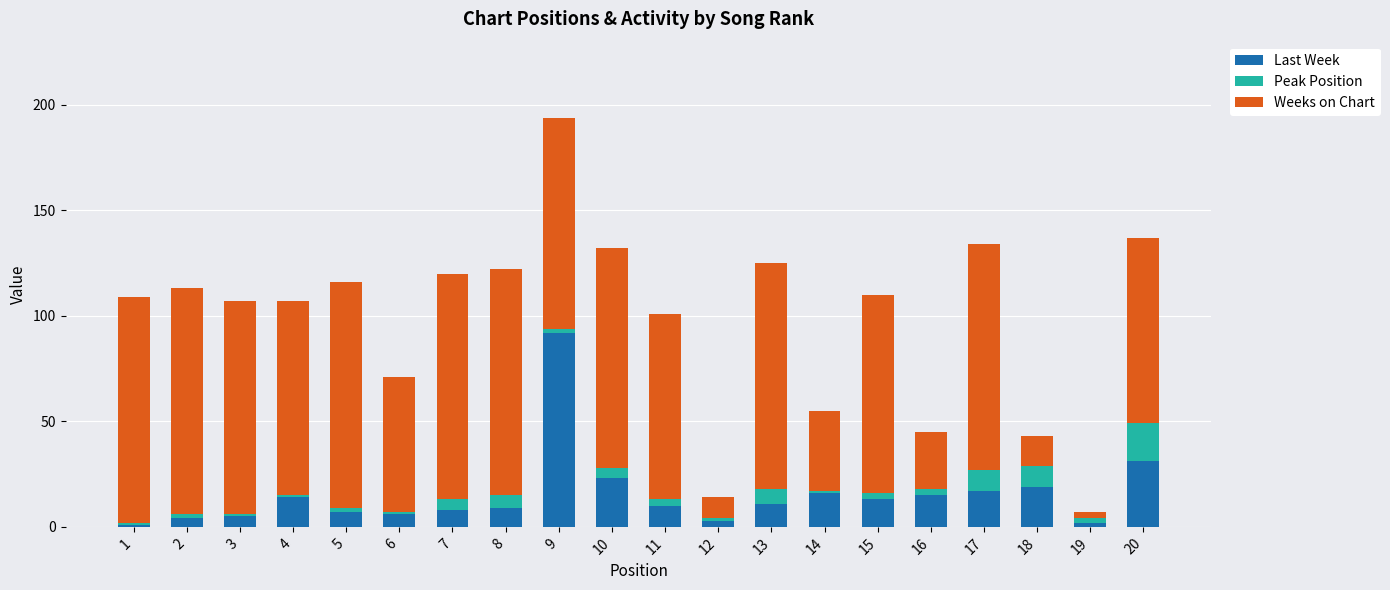

At which label does Last Week reach its peak?

9